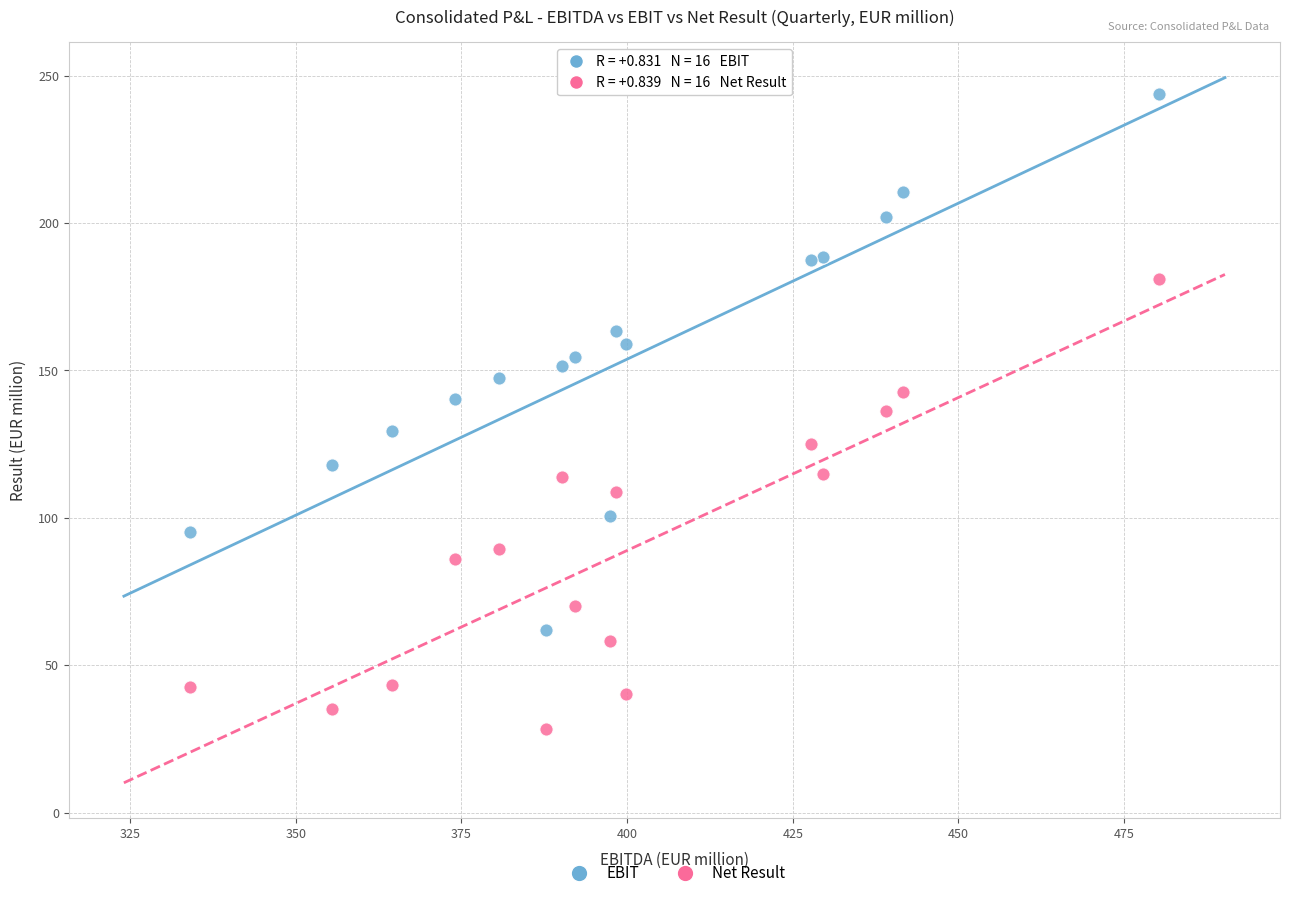

Across all data points, what is the range of X values (max minus min)?

146.1